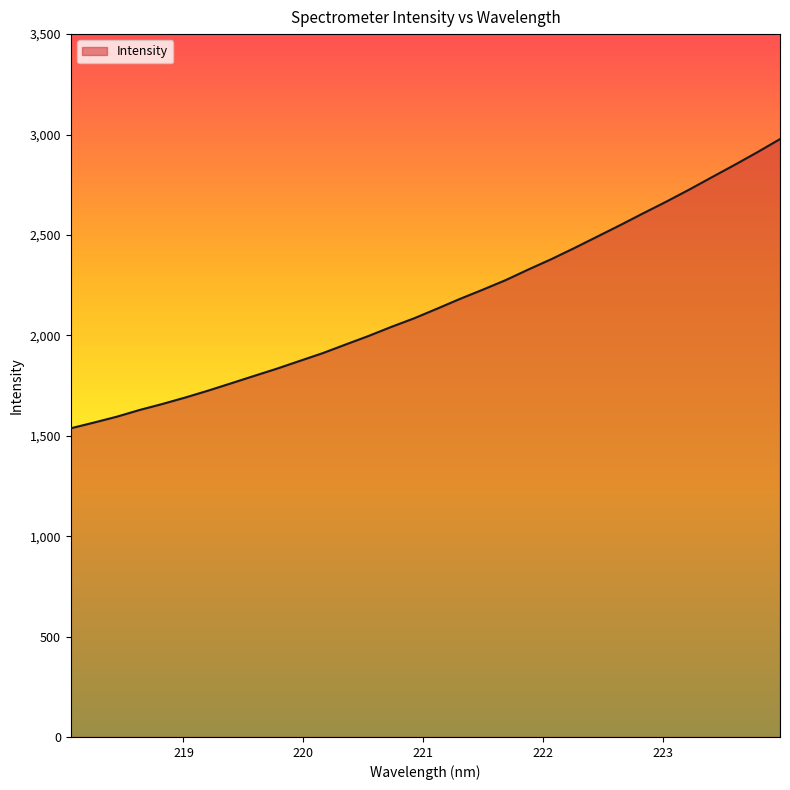

What is the maximum value shown in the chart?

2977.2